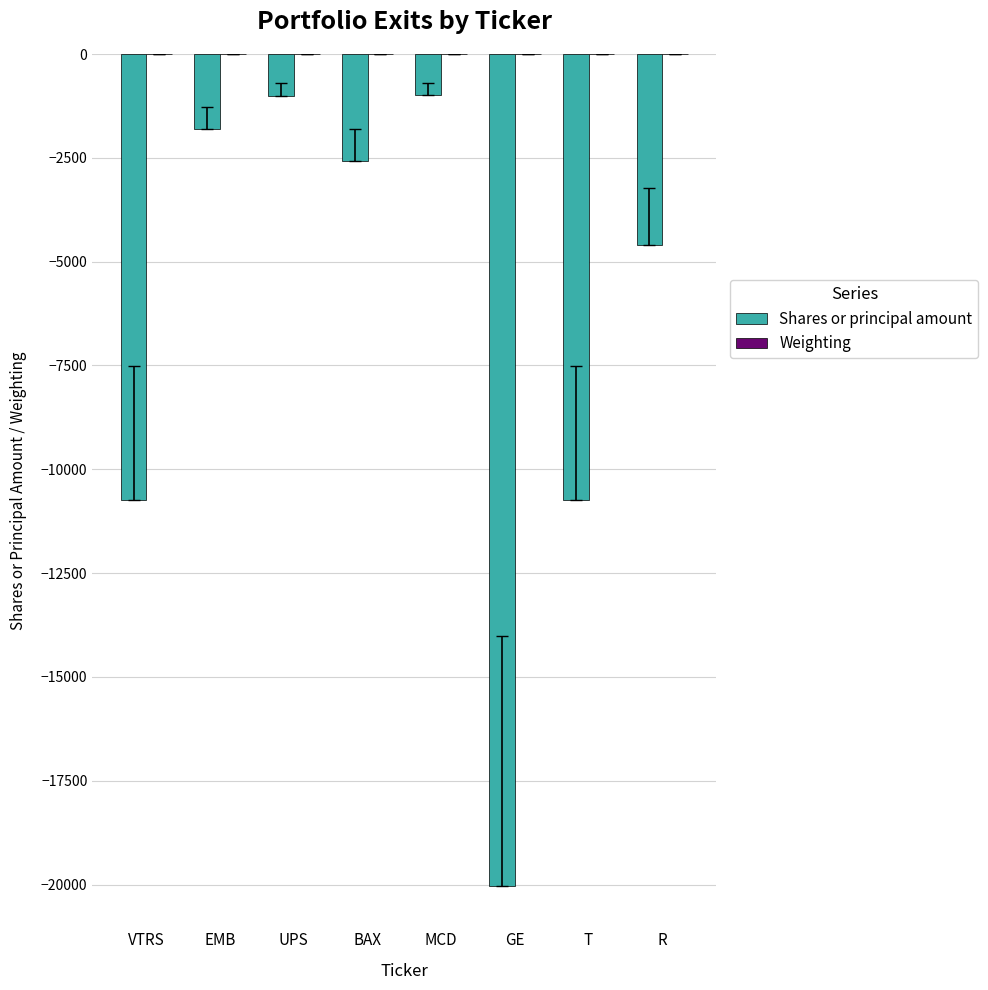

True or false: Shares or principal amount has a value of -20026.0 at GE.

True